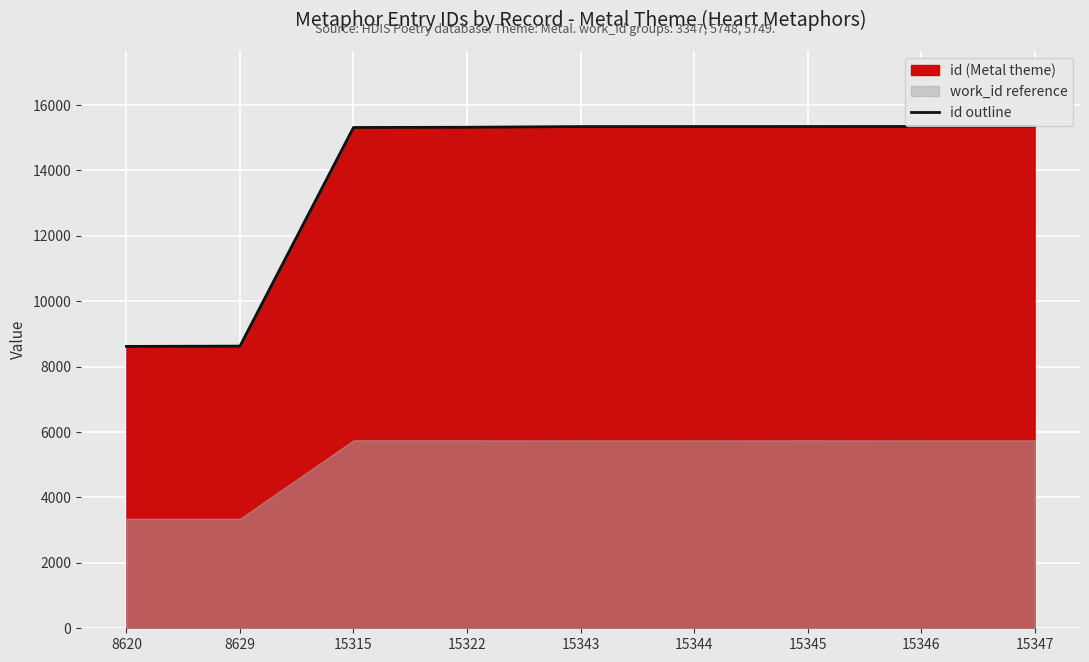

Is it true that the value at 8620 is 4779?

False